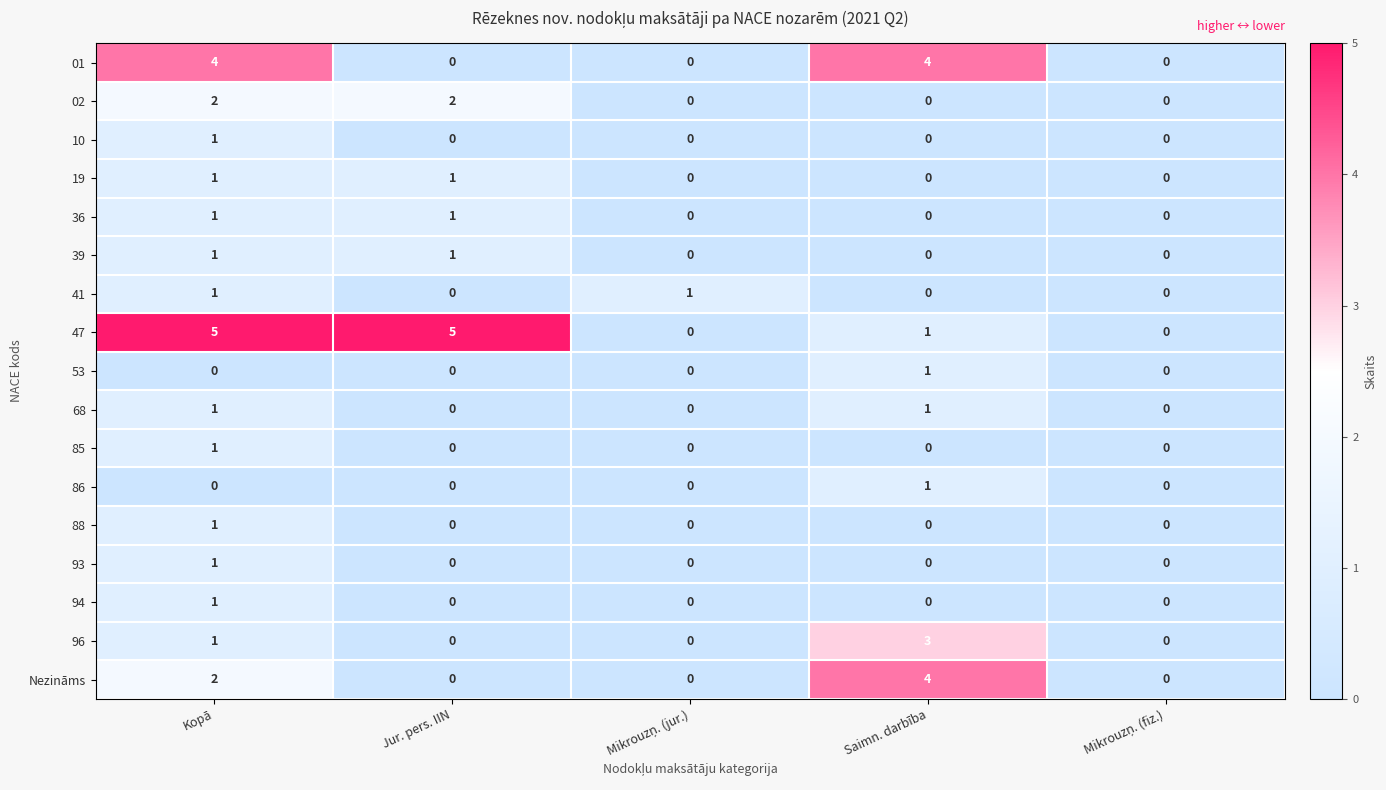

What is the maximum value shown in the chart?

5